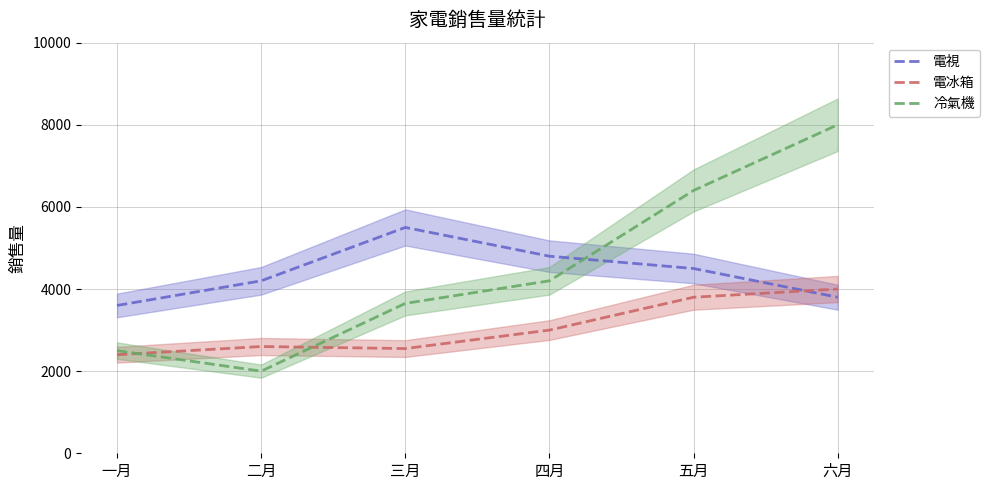

Which series ends up on top after the final intersection of 電視 and 冷氣機?

冷氣機